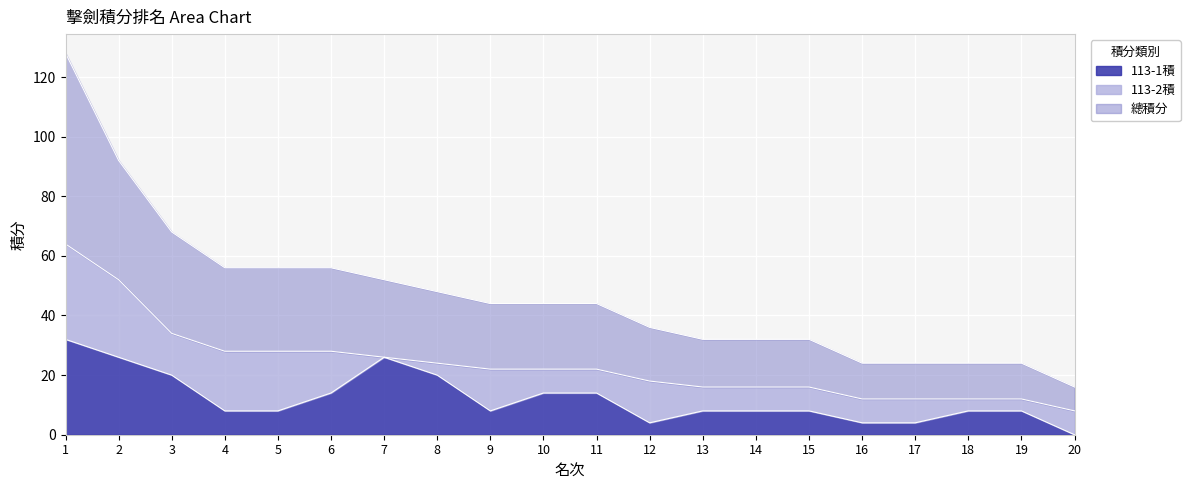

How many values in the 113-1積 series are below 8?

4